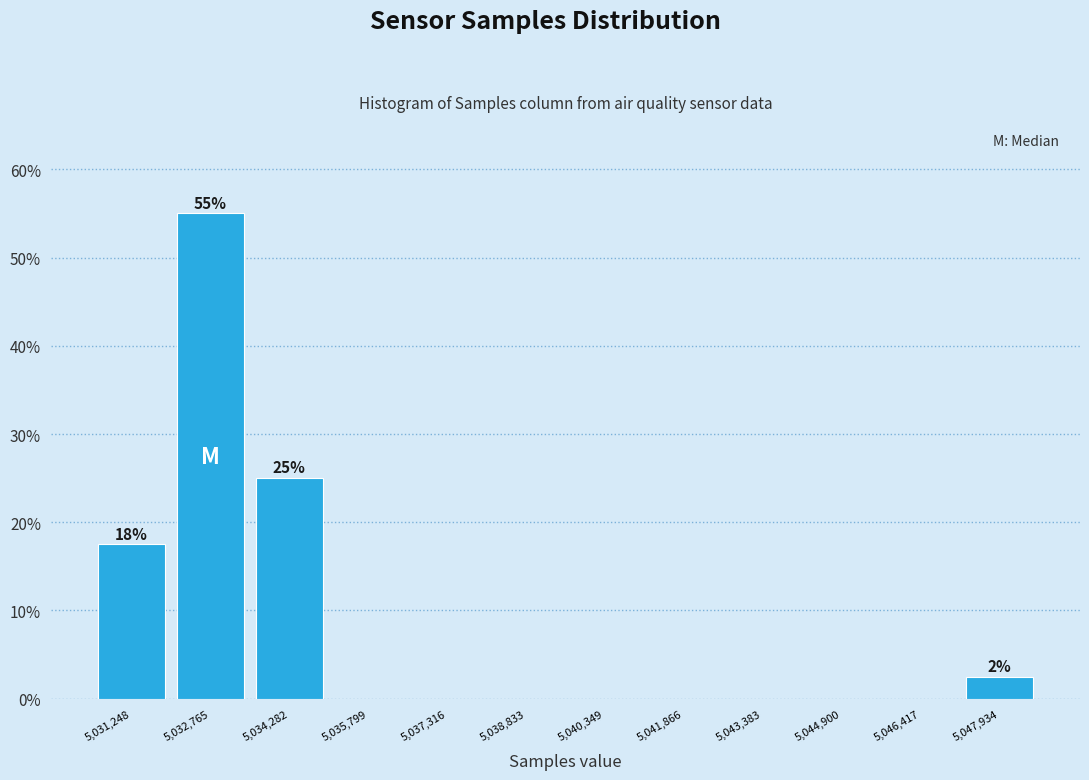

Over which range of the x-axis is the bar tallest?

5032000 to 5033600